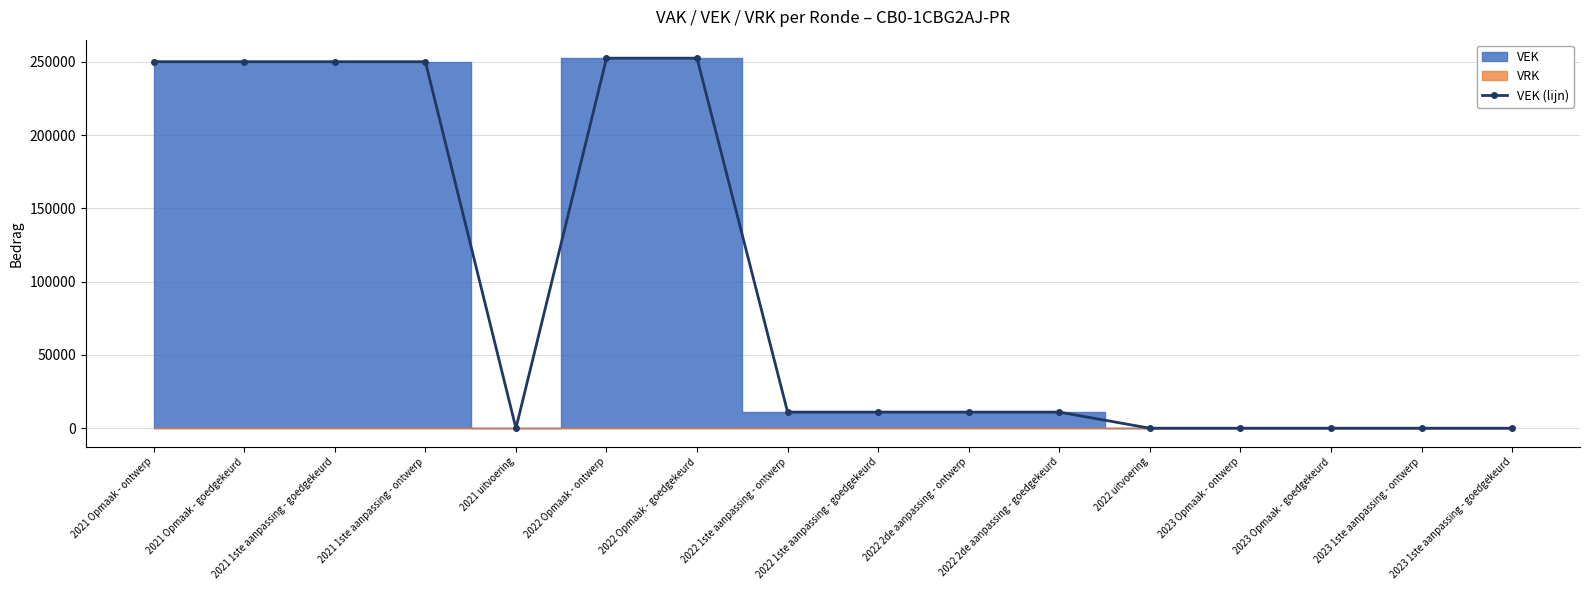

How many lines are shown in the chart?

1